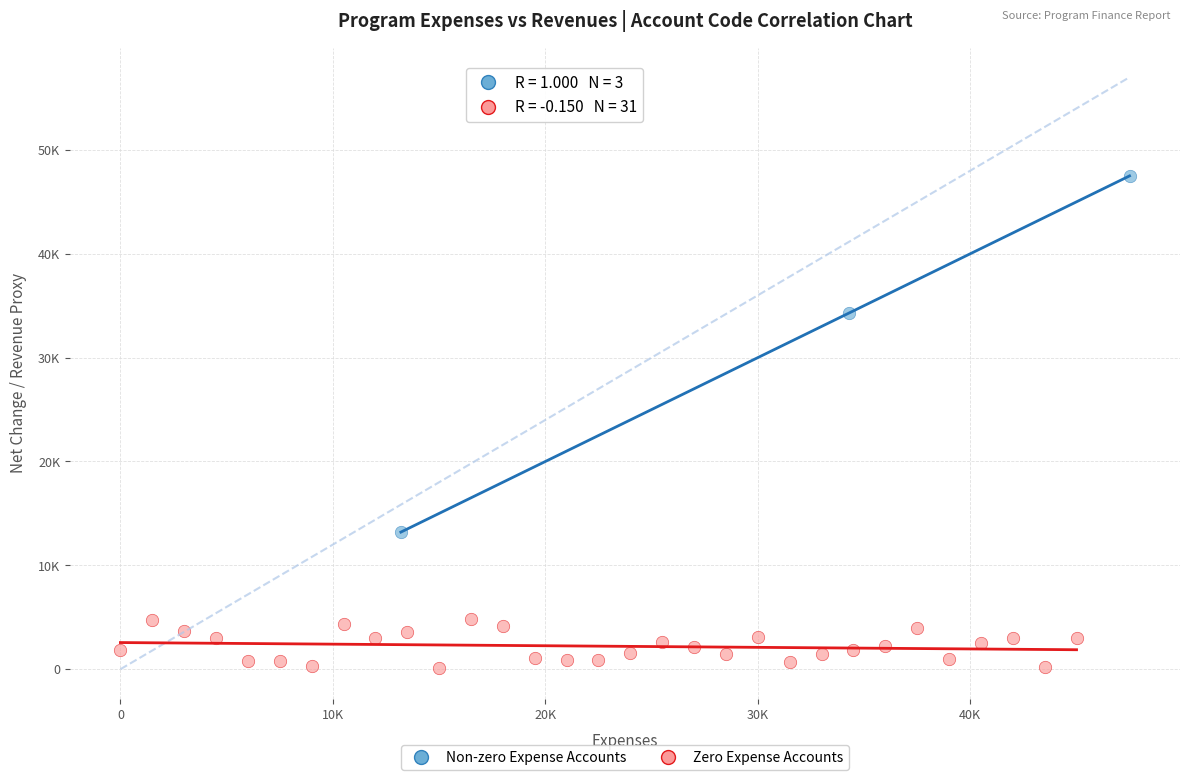

Which series has the widest spread of Y values?

Non-zero Expense Accounts